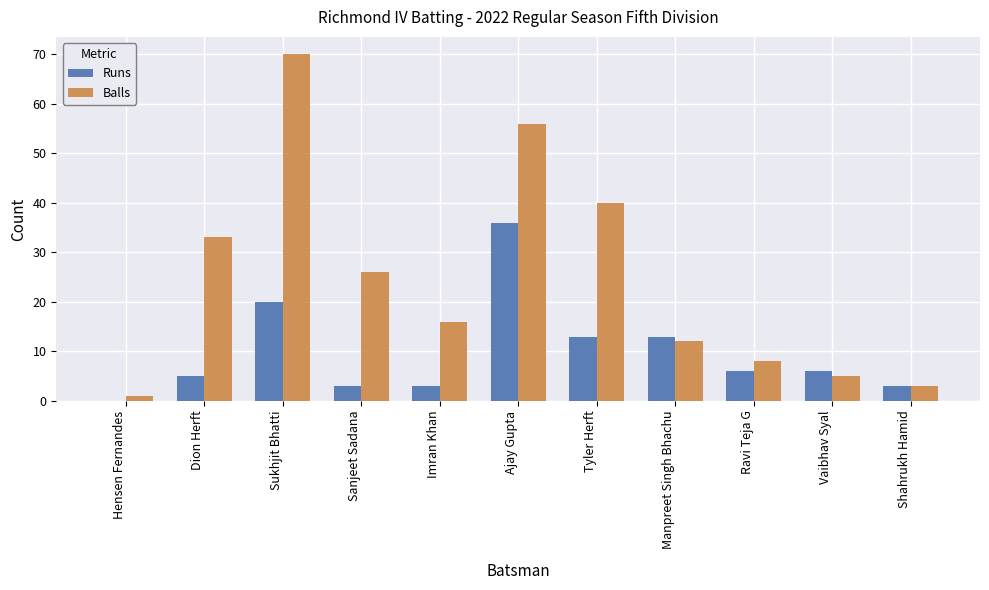

What is the sum of the Balls values at Shahrukh Hamid and Ravi Teja G?

11